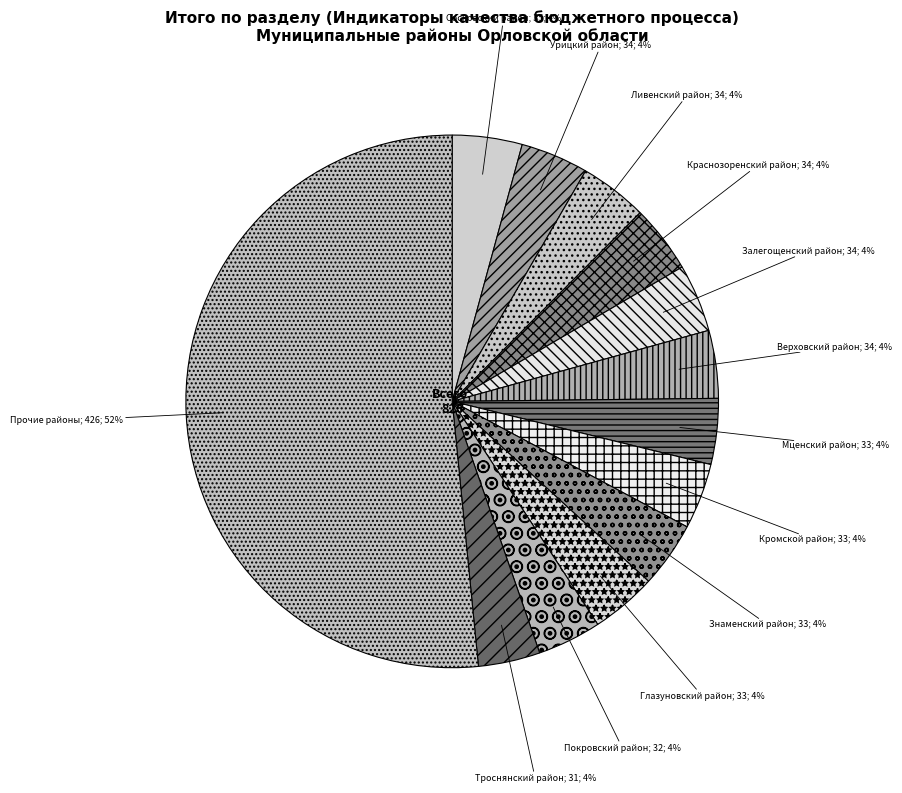

How many slices are in this pie chart?

13